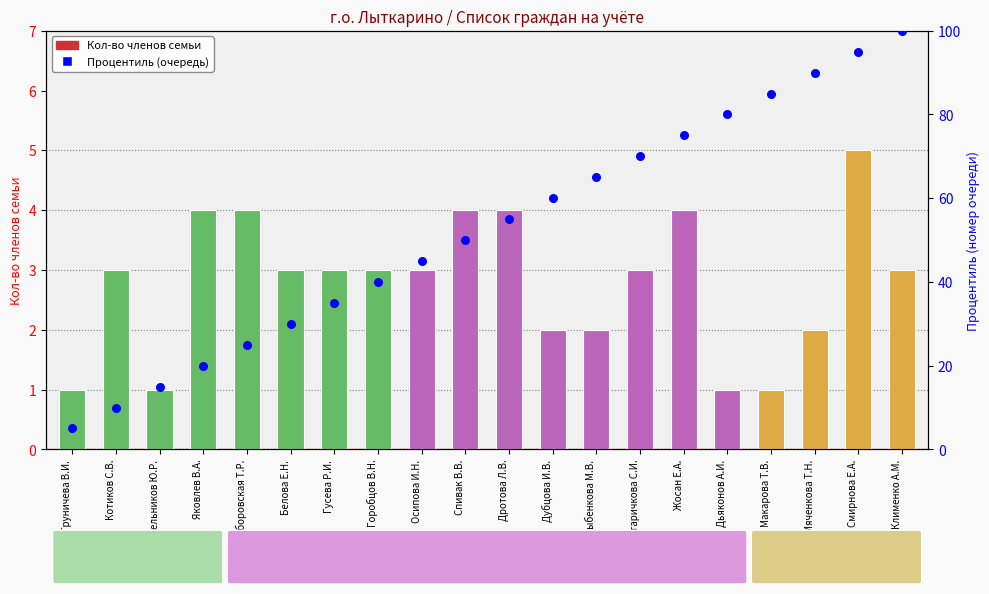

Which series has the widest spread of Y values?

Процентиль (очередь)